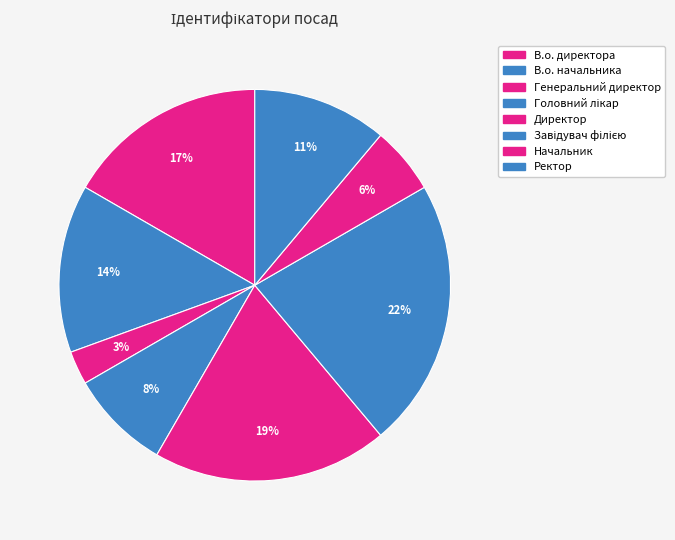

How many segments does this pie chart have?

8